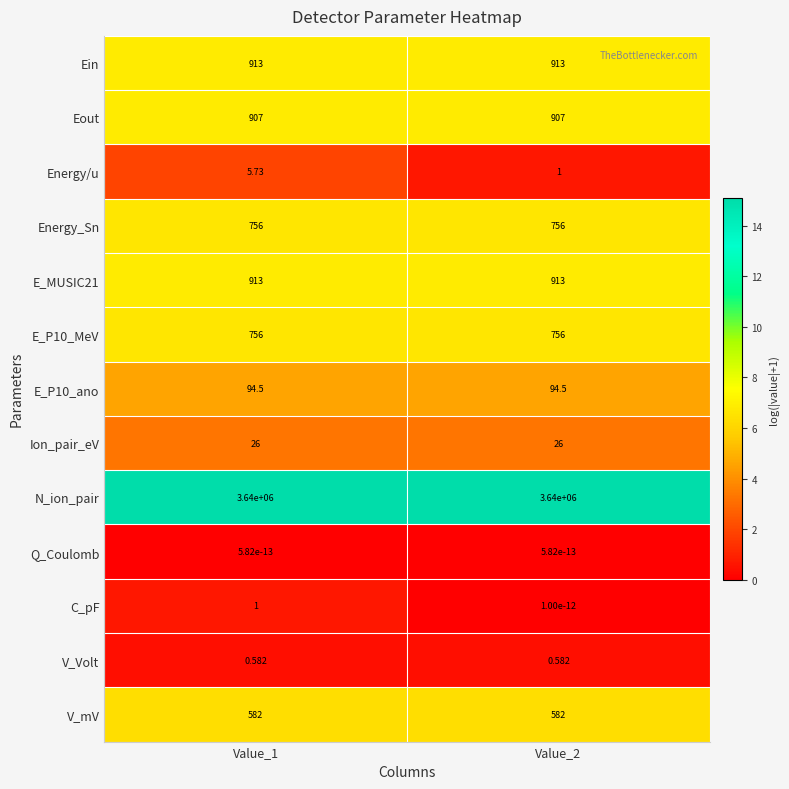

Which series has the largest total across all categories?

N_ion_pair